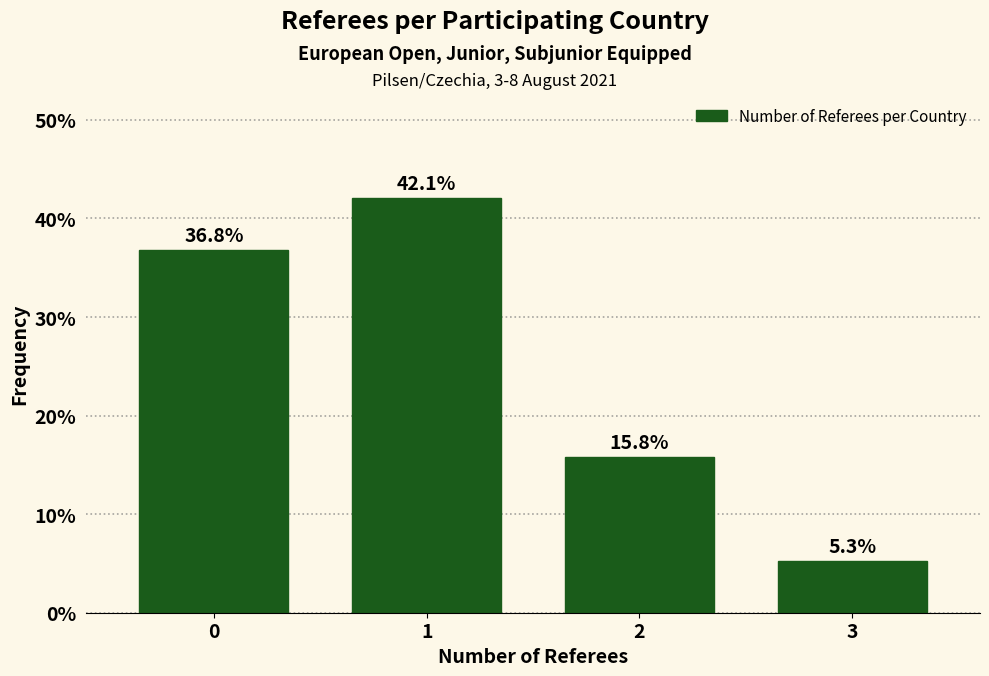

Reading left to right, transcribe all the data shown in this chart.

36.8	42.1	15.8	5.3